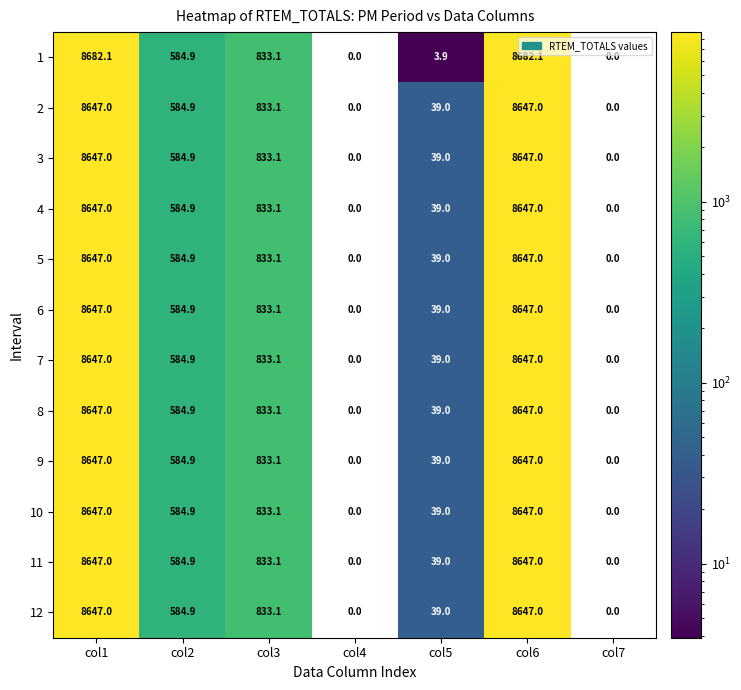

How many data points in 3 are less than 584?

3